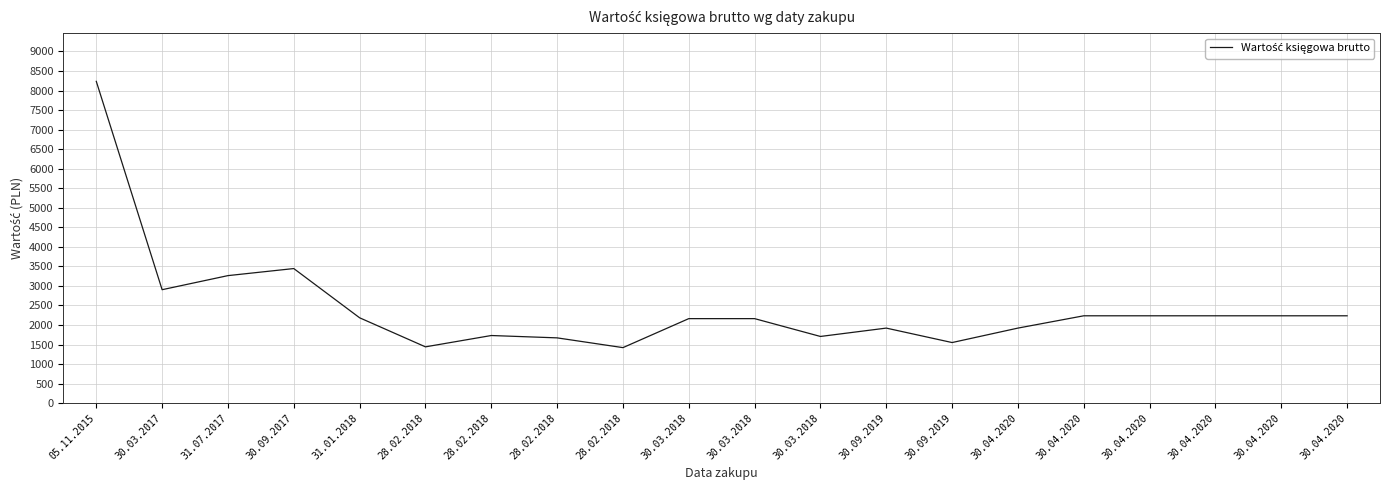

Where is the first local minimum?

30.03.2017